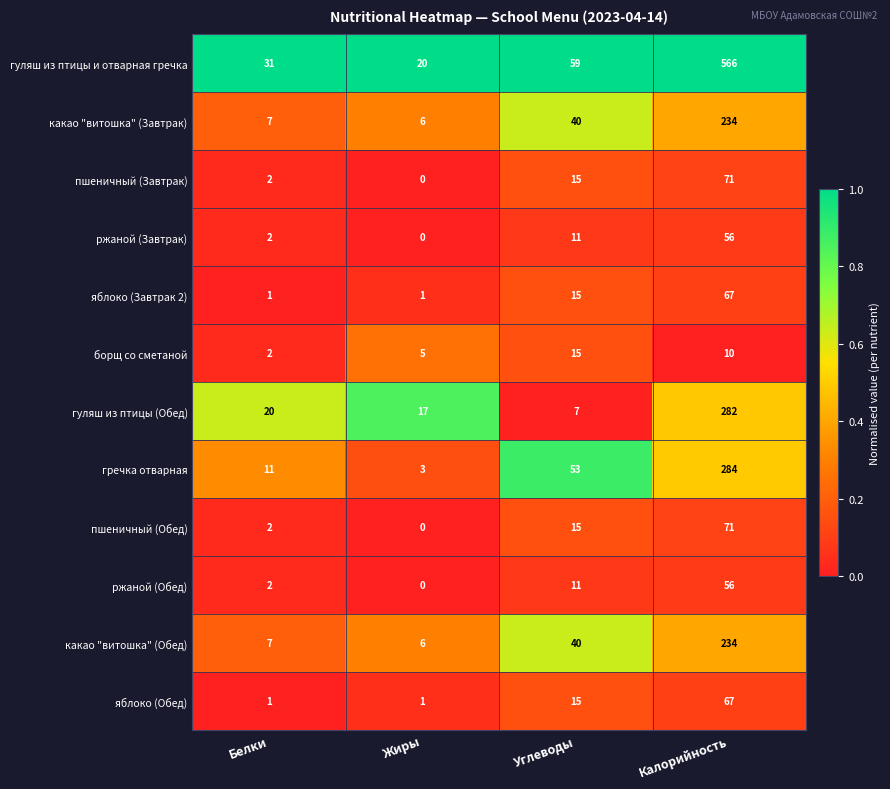

At which label is пшеничный (Завтрак) closest to 35?

Углеводы